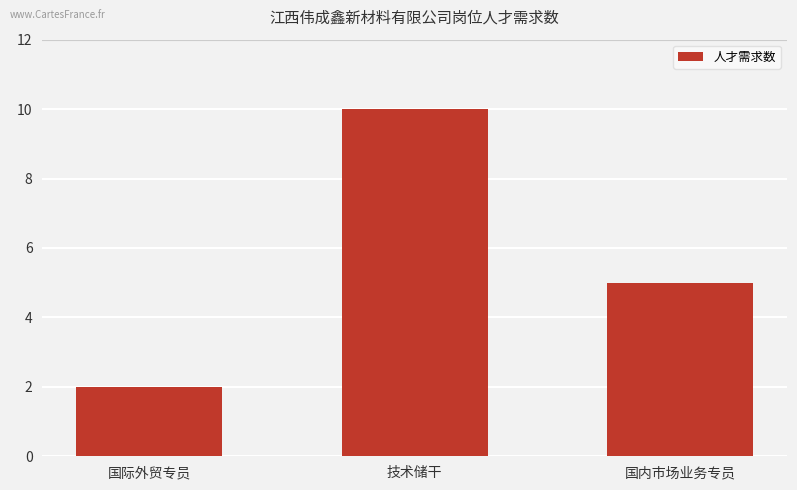

Rank the categories by value from lowest to highest.

国际外贸专员, 国内市场业务专员, 技术储干